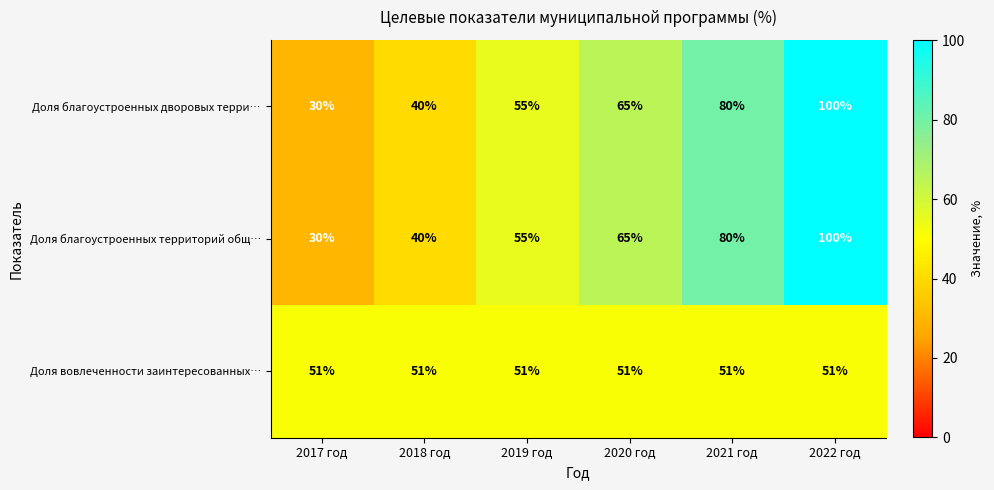

Reading left to right, what are all the values shown in this chart?

Доля благоустроенных дворовых терри…: 30	40	55	65	80	100
Доля благоустроенных территорий общ…: 30	40	55	65	80	100
Доля вовлеченности заинтересованных…: 51	51	51	51	51	51